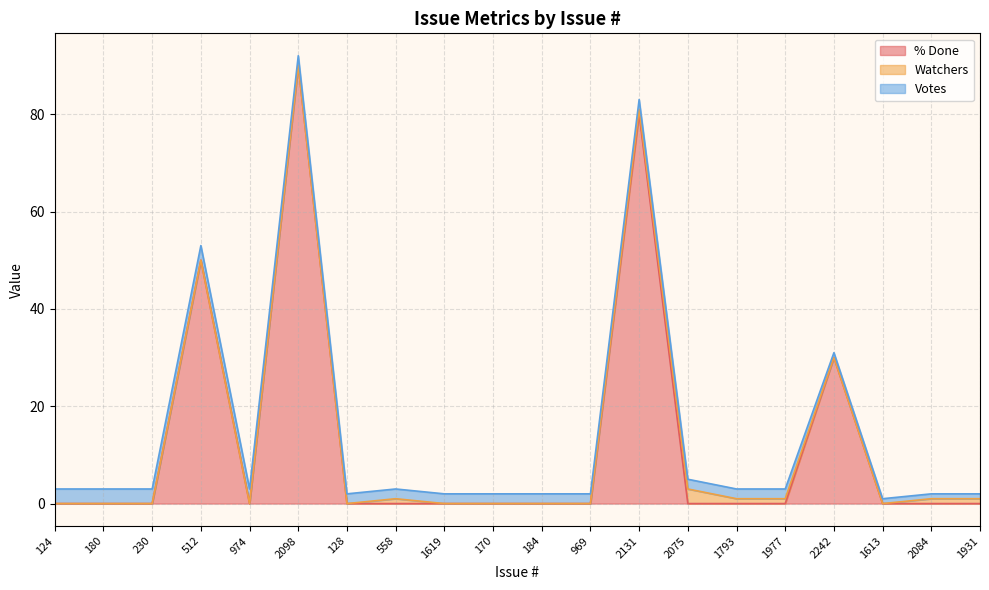

List the series in order of their peak value, highest first.

% Done, Watchers, Votes